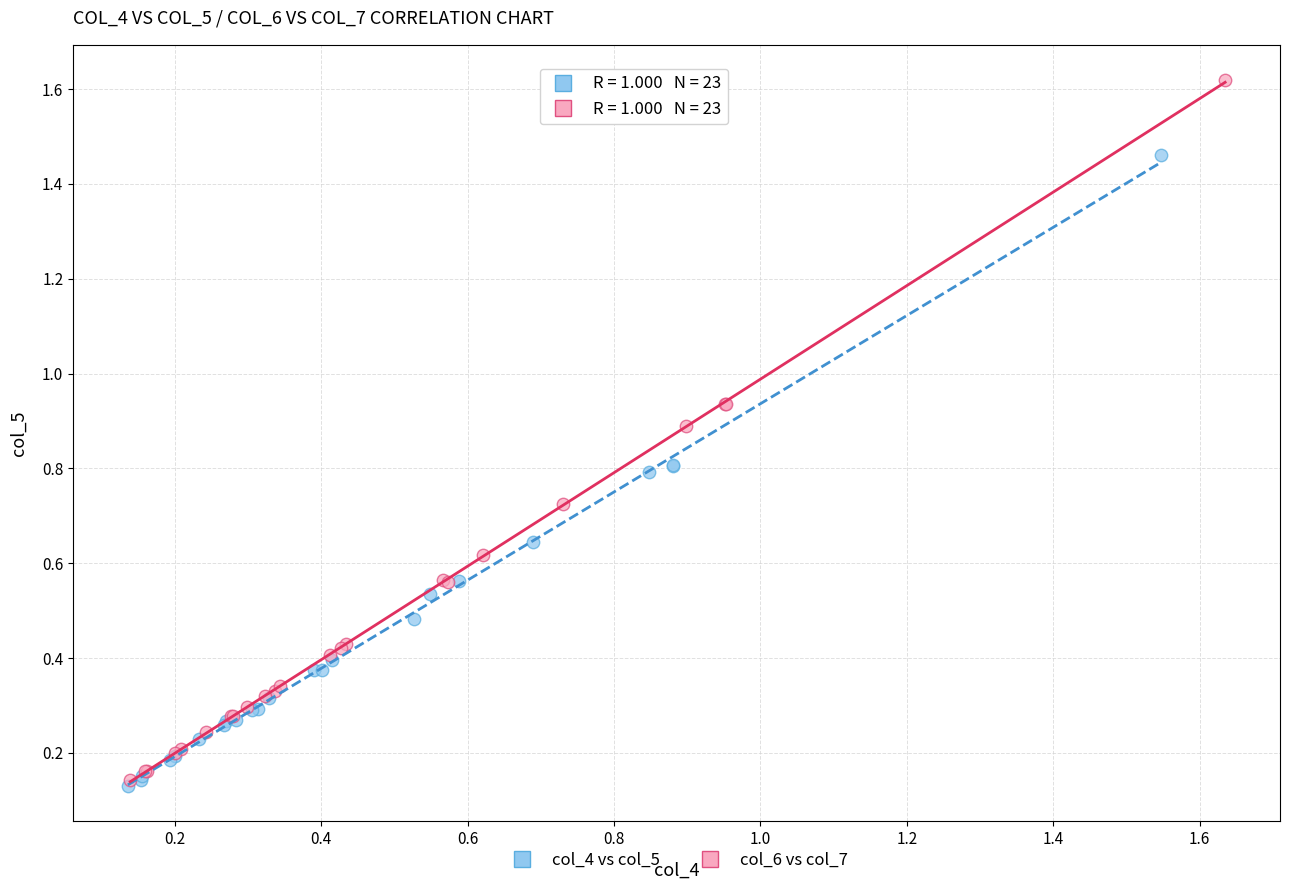

Which series has the largest Y range (max minus min)?

col_6 vs col_7